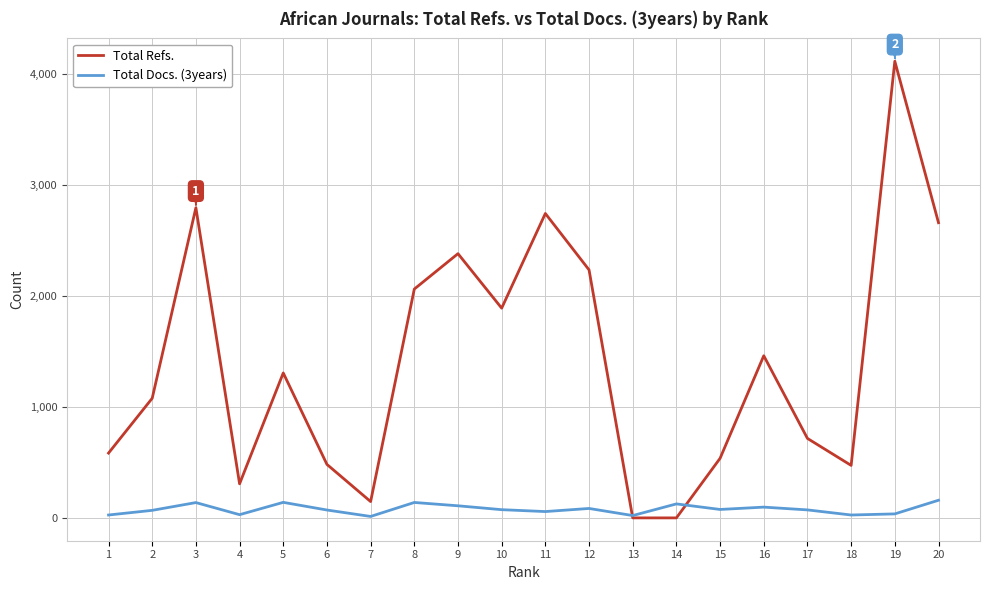

Which series has the widest spread of values?

Total Refs.